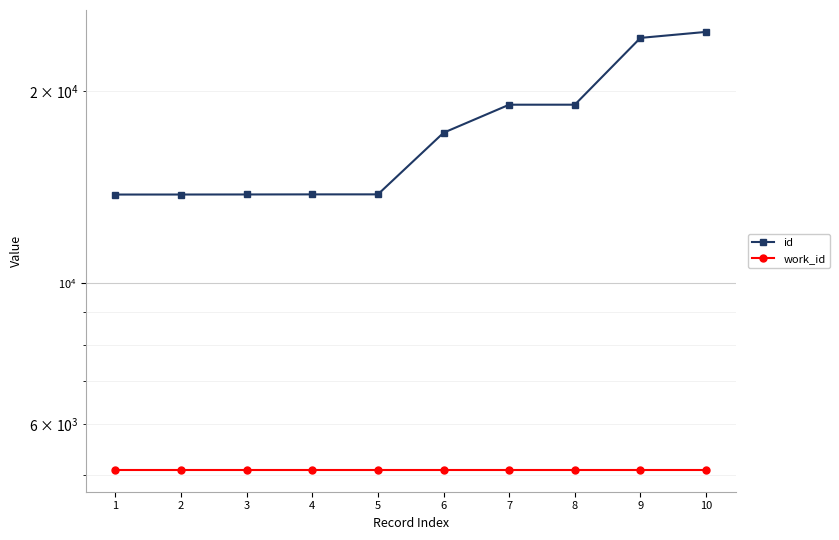

The work_id series shows 8826 at 9. True or false?

False